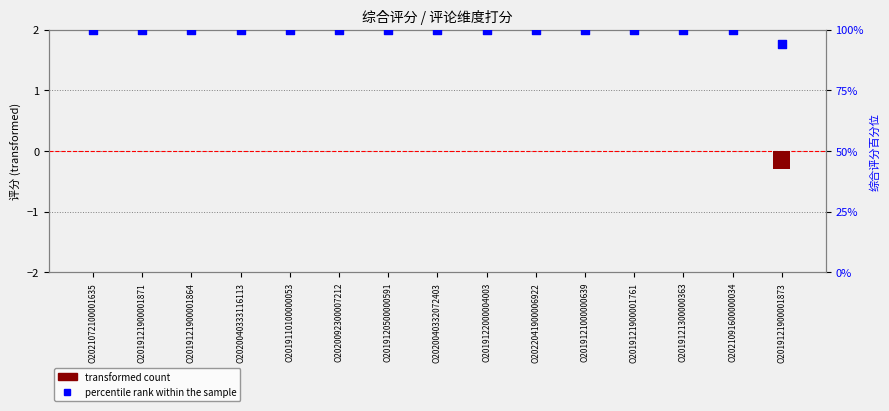

At which category is the sum across all series the highest?

O2021072100001635